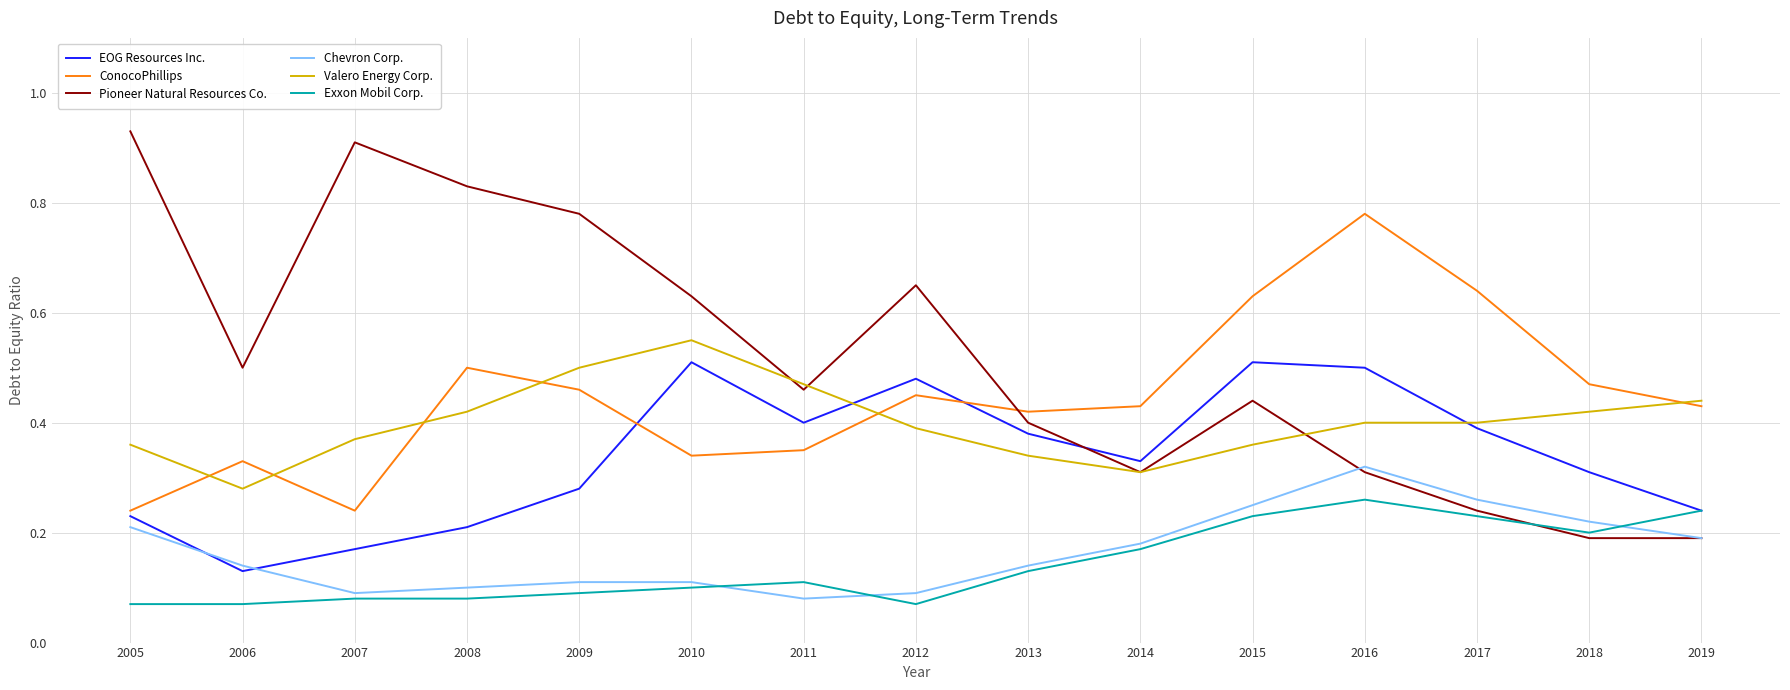

Which series has the largest total across all categories?

Pioneer Natural Resources Co.